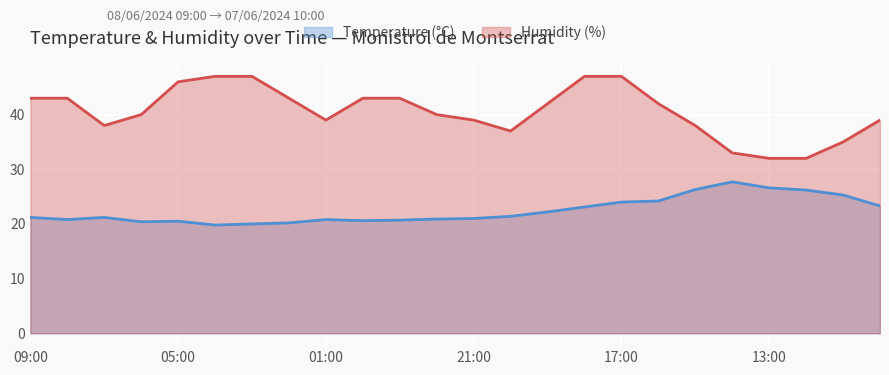

How many distinct data groups are displayed?

2